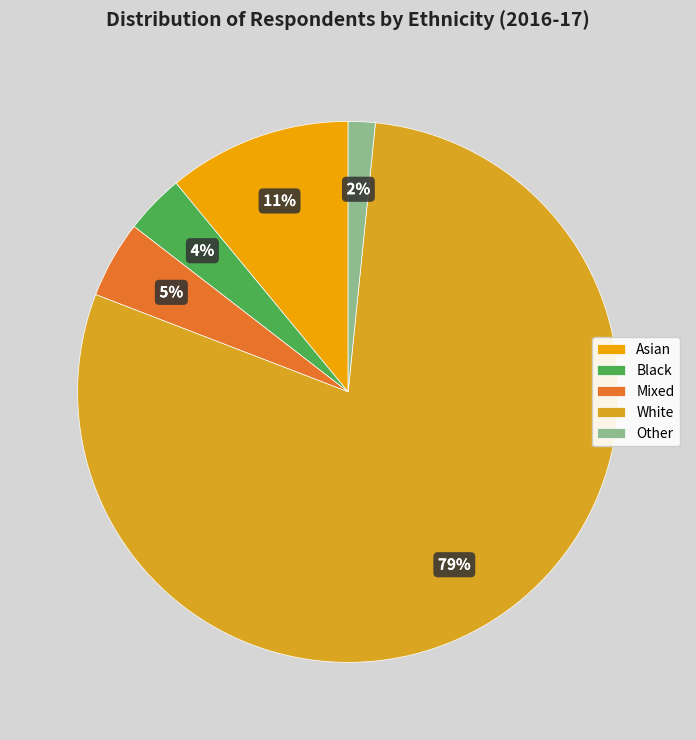

Which category accounts for the majority?

White